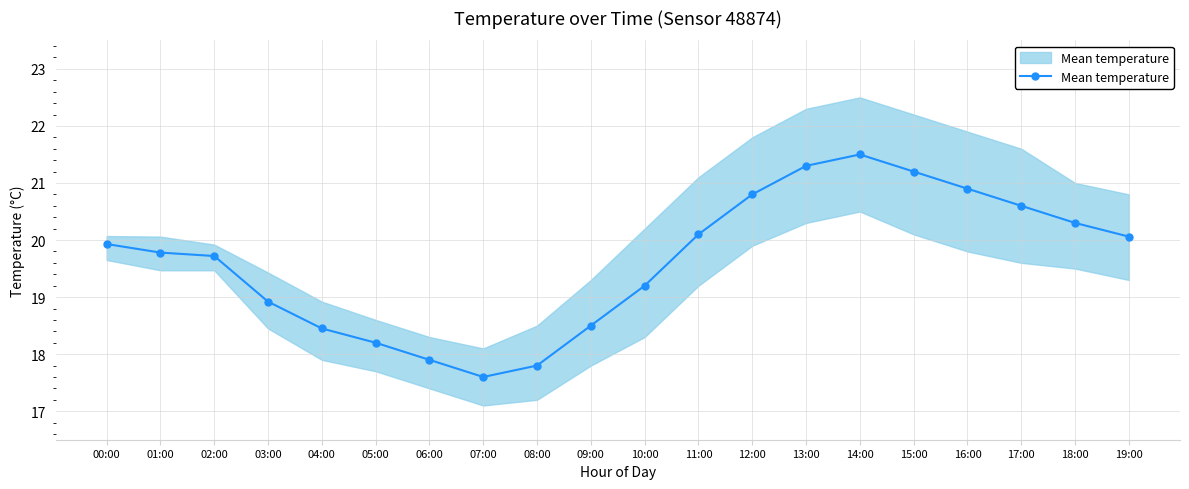

Count the number of values greater than 19.

13